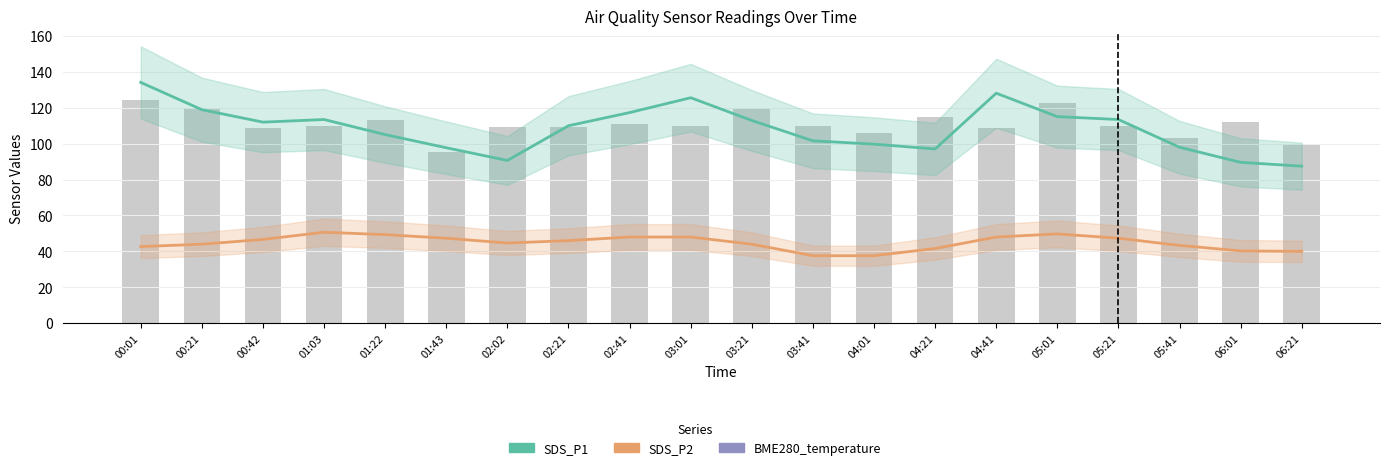

Which has a higher value, 03:21 or 01:43?

03:21